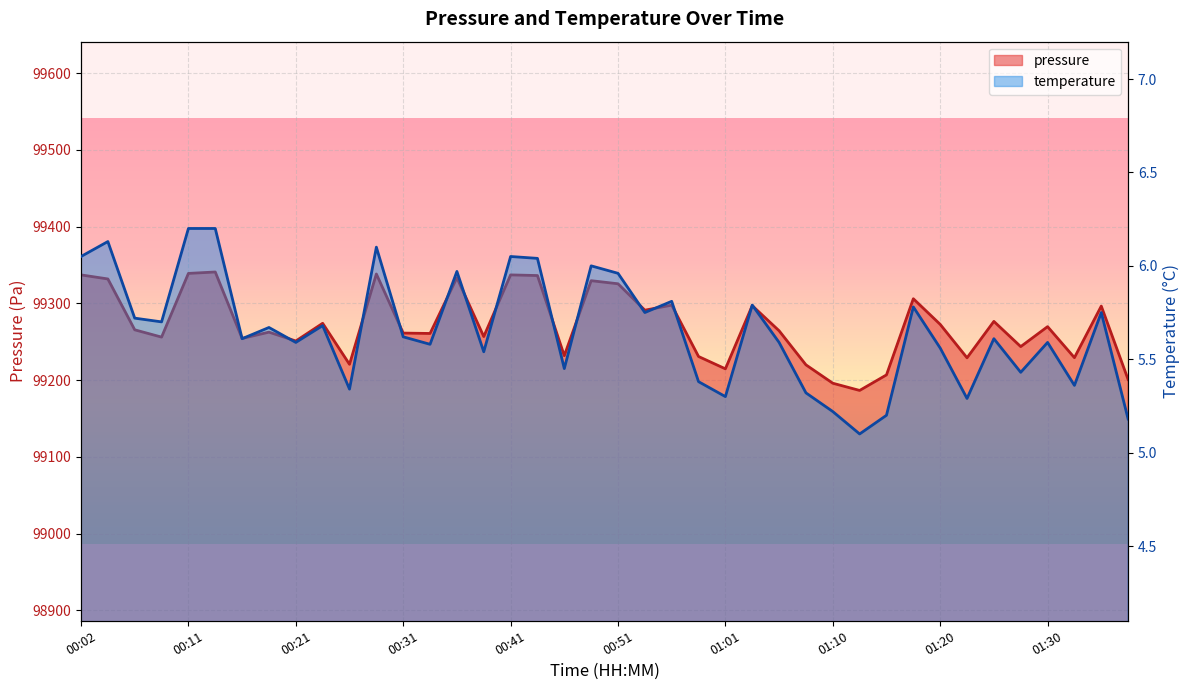

What is the greatest value displayed?

99340.9